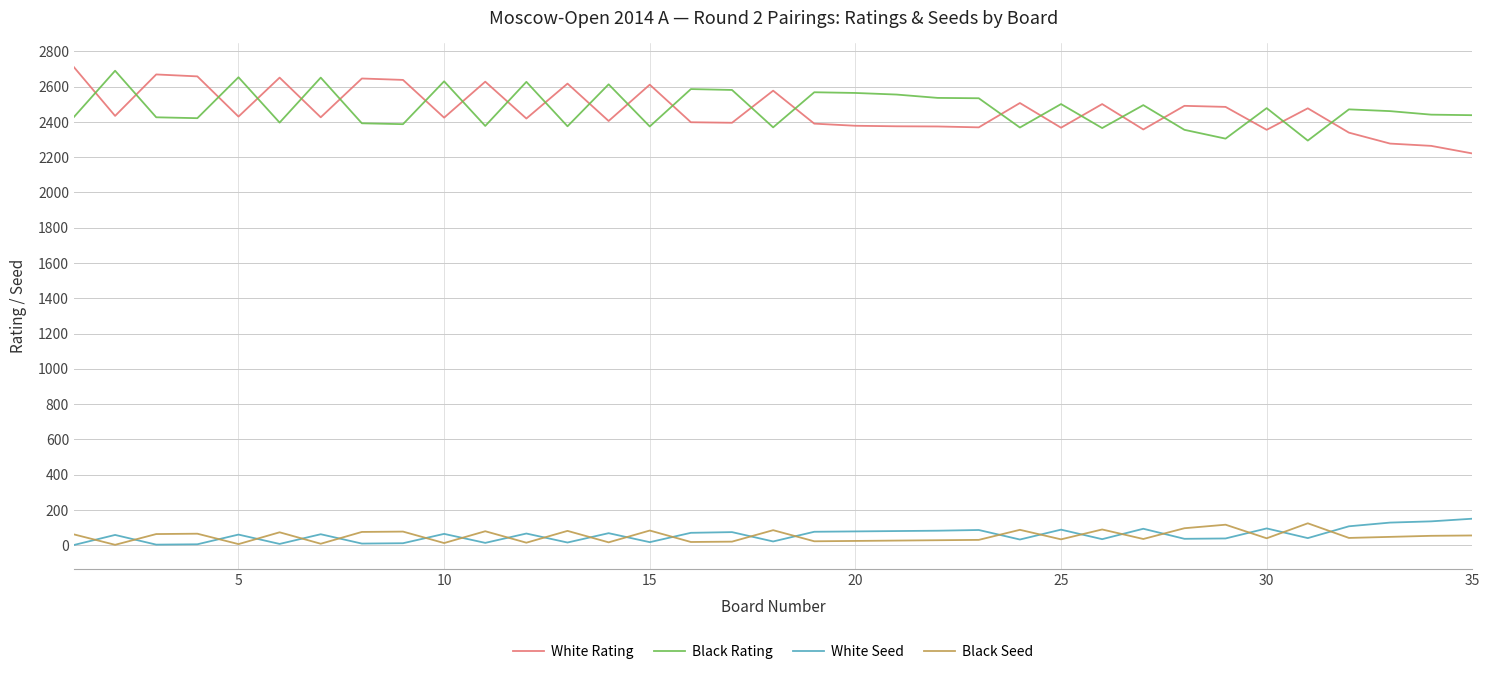

How many times do Black Rating and White Rating cross each other?

23